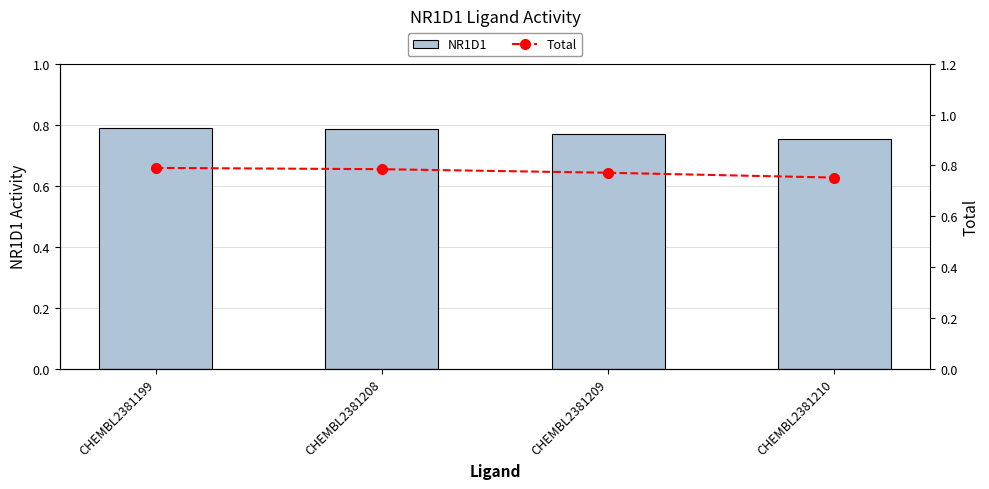

Is it true that Total equals 0.5 at CHEMBL2381210?

False